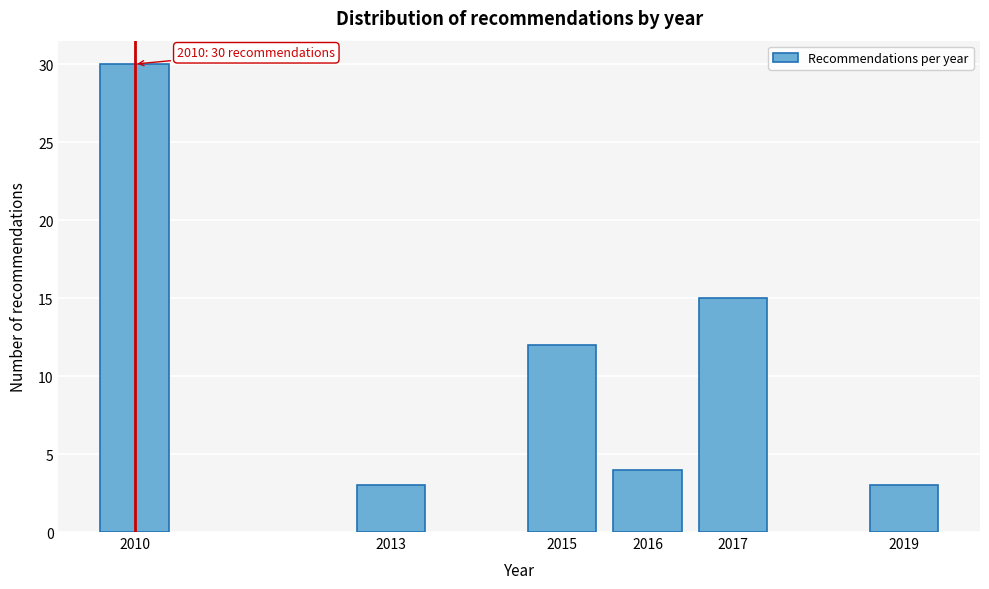

Reading left to right, what are all the values shown in this chart?

30	3	12	4	15	3